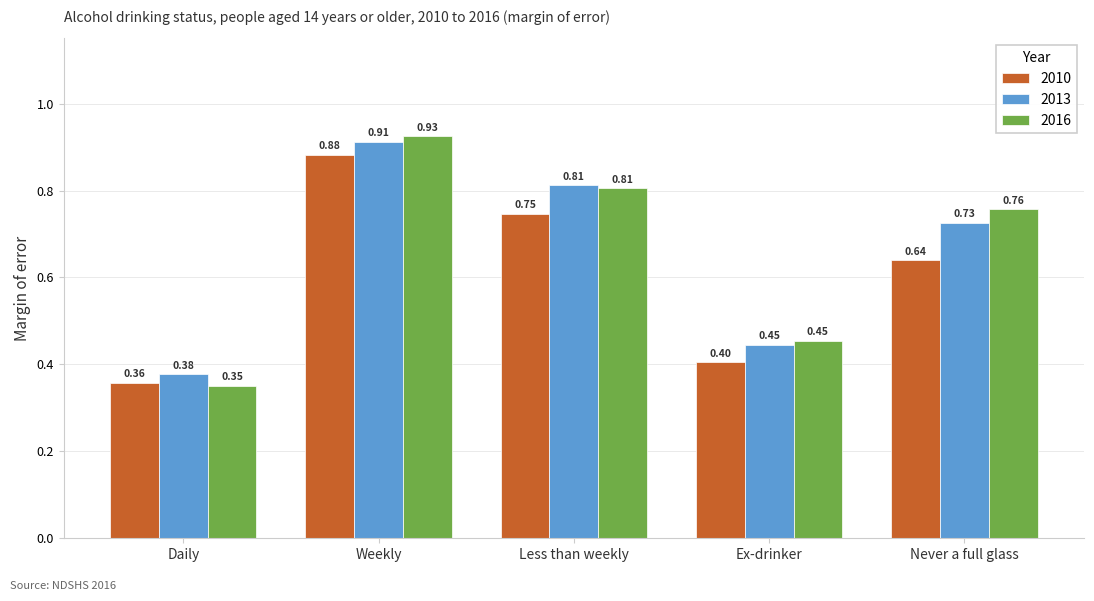

Which series changed the most between Less than weekly and Ex-drinker?

2013